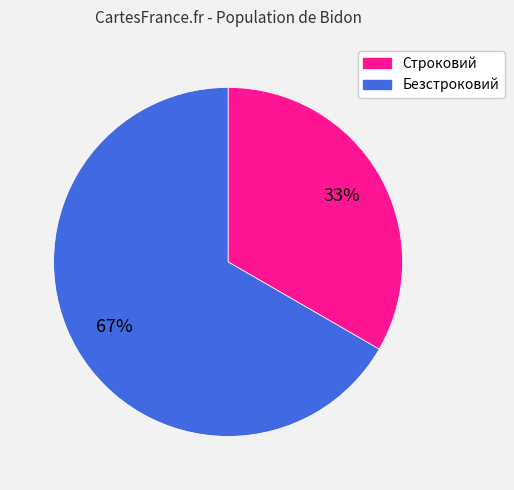

The Строковий slice represents 25% of the pie. True or false?

False